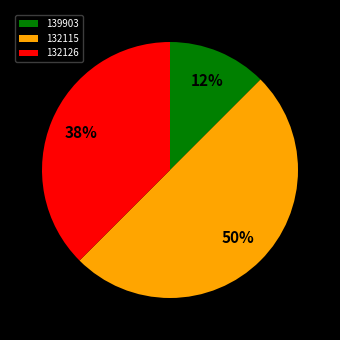

How many slices are in this pie chart?

3